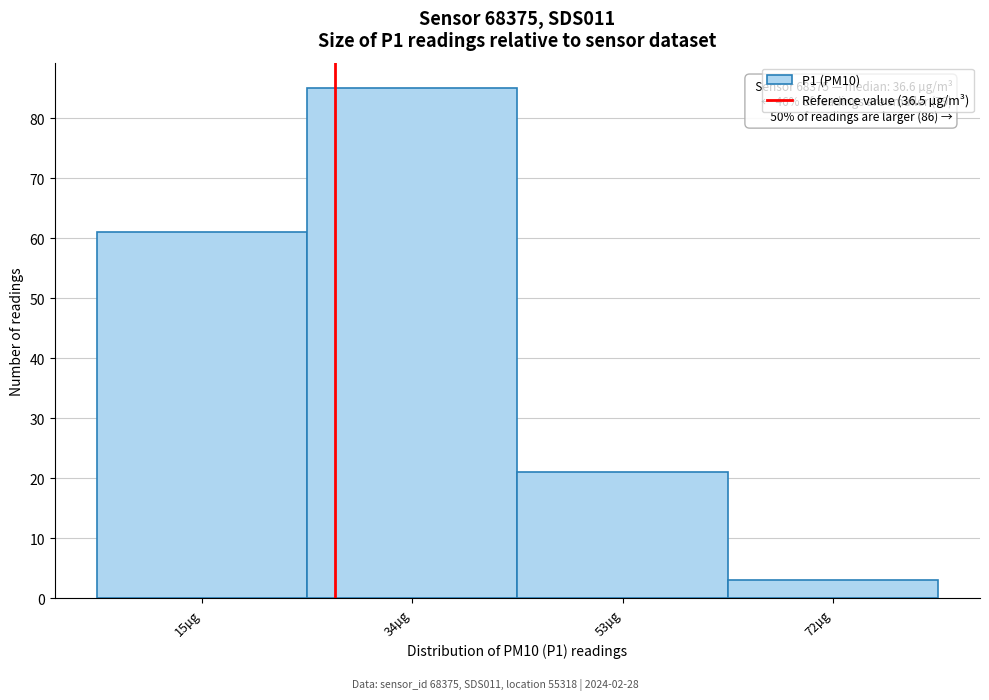

Reading left to right, extract all data points from this chart.

15µg=61	34µg=85	53µg=21	72µg=3